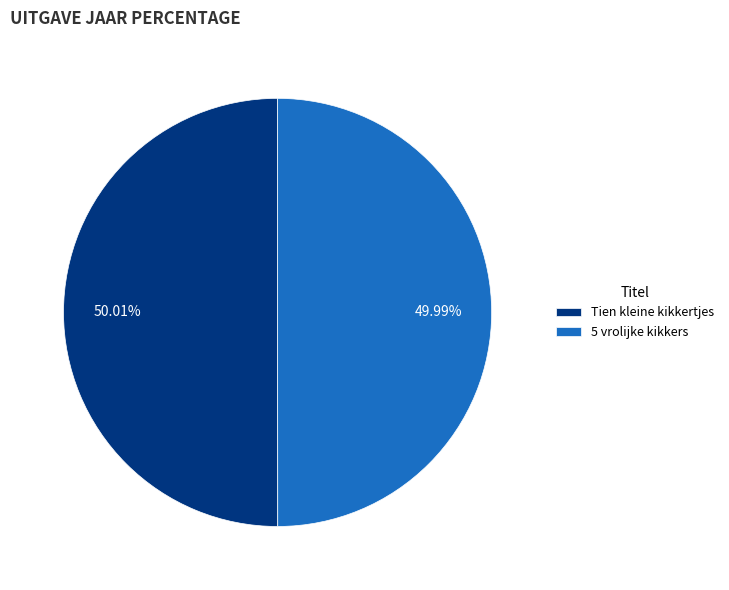

Is the sum of 5 vrolijke kikkers and Tien kleine kikkertjes greater than half?

Yes